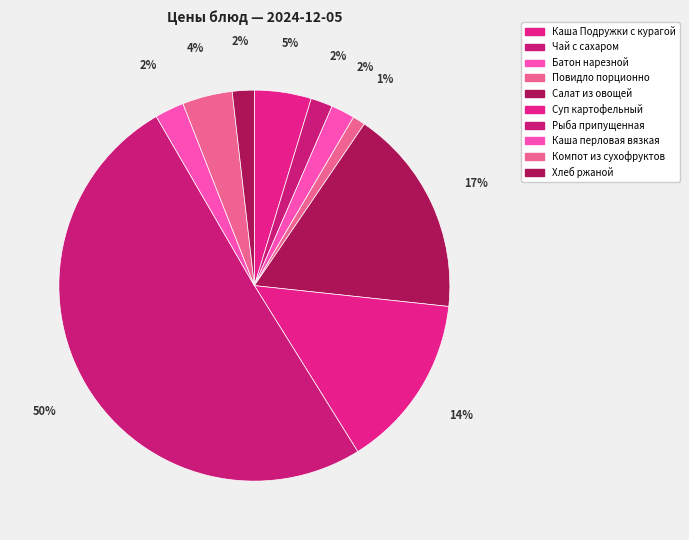

What is the change in value from Каша Подружки с курагой to Компот из сухофруктов?

-1.0